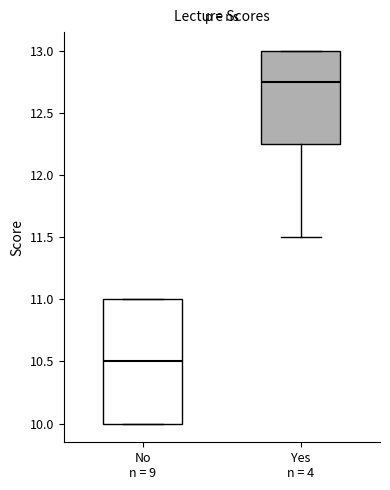

Reading left to right, transcribe this box plot: for each box, give where its median line is, the range the box spans, and where its two whiskers end, as read against the y-axis. The values are not printed on the chart, so give them approximately, as read against the axis.

No n = 9: median 10.50, box 10.00 to 11.00, whiskers 10.00 to 11.00
Yes n = 4: median 12.75, box 12.25 to 13.00, whiskers 11.50 to 13.00